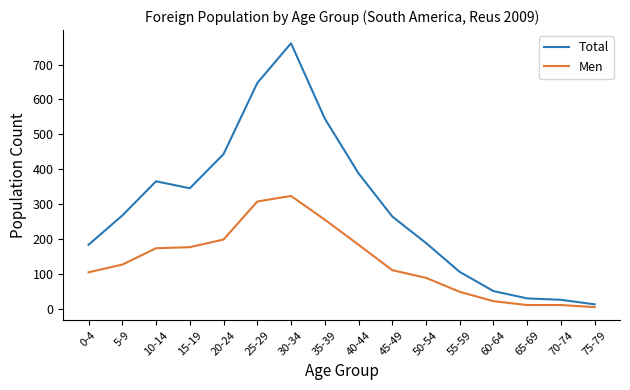

Rank the series by their average value, from lowest to highest.

Men, Total